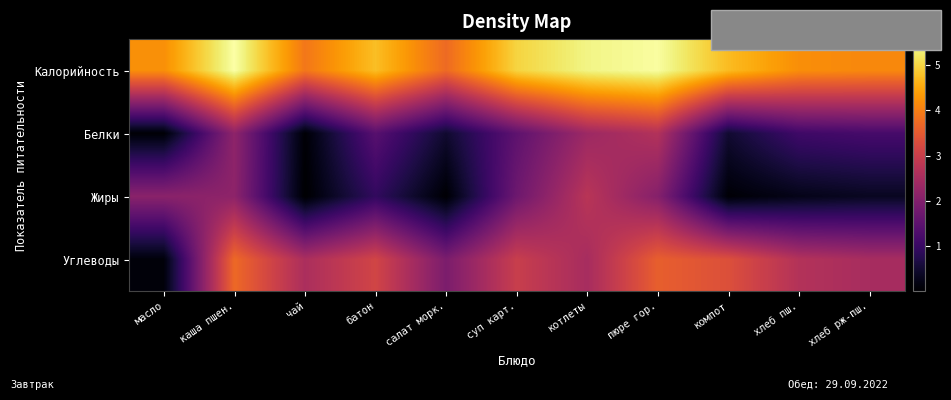

How many distinct data groups are displayed?

4